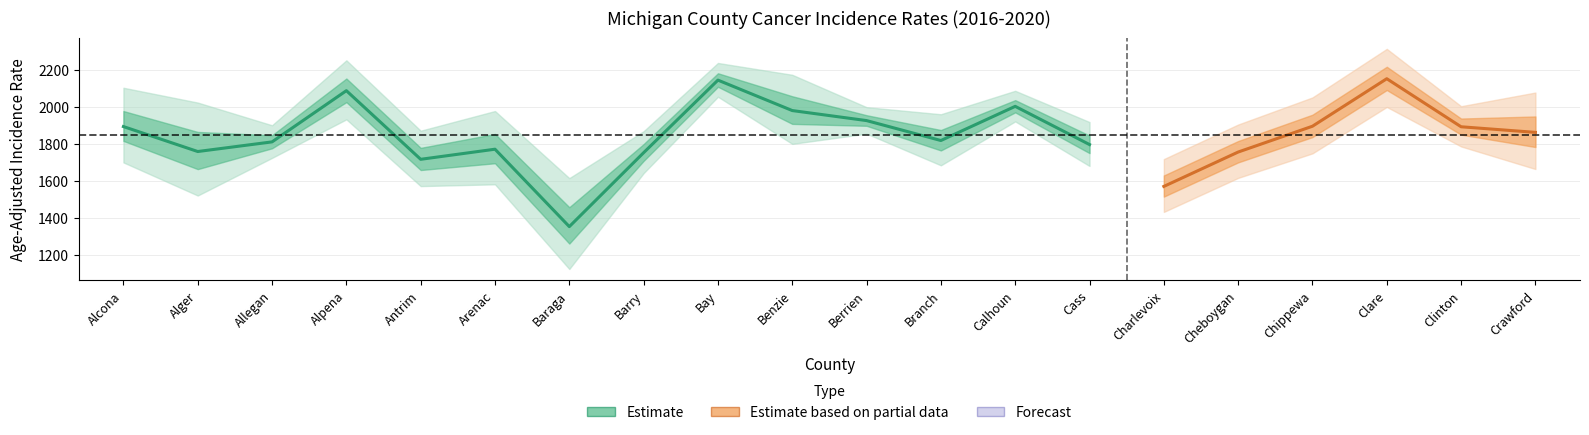

List the series in order of their peak value, lowest first.

Lower 95% CI, Age-Adjusted Rate, Upper 95% CI